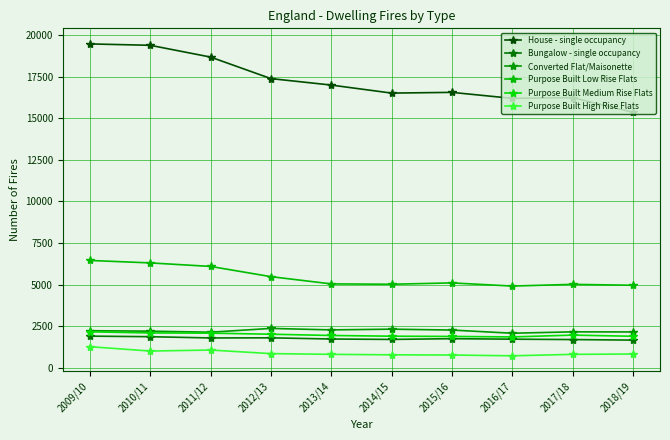

True or false: House - single occupancy has a value of 26837 at 2017/18.

False